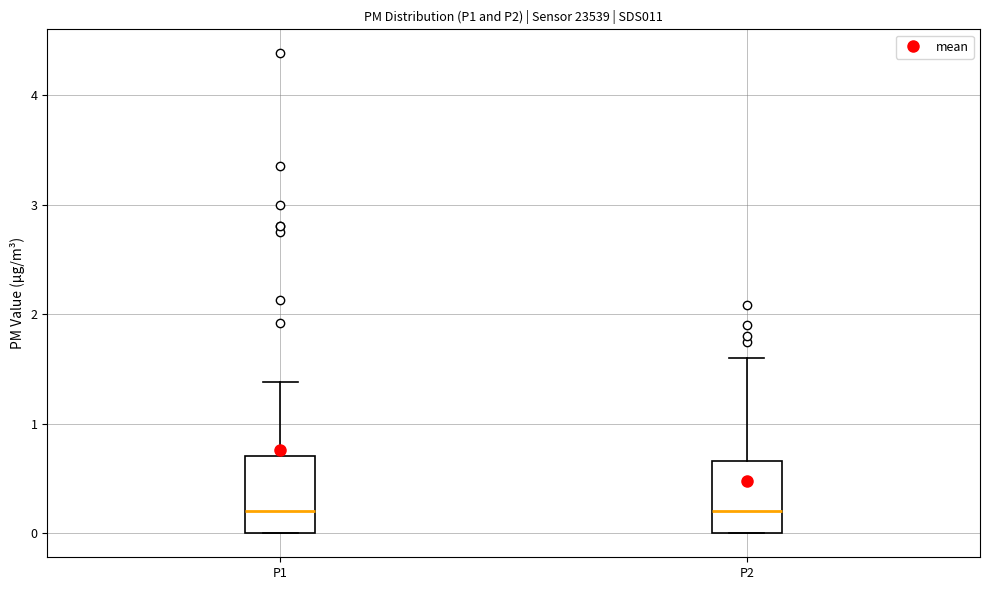

Reading left to right, transcribe this box plot: for each box, give where its median line is, the range the box spans, and where its two whiskers end, as read against the y-axis. The values are not printed on the chart, so give them approximately, as read against the axis.

P1: median 0.2, box 0.0 to 0.7, whiskers 0.0 to 1.4
P2: median 0.2, box 0.0 to 0.7, whiskers 0.0 to 1.6